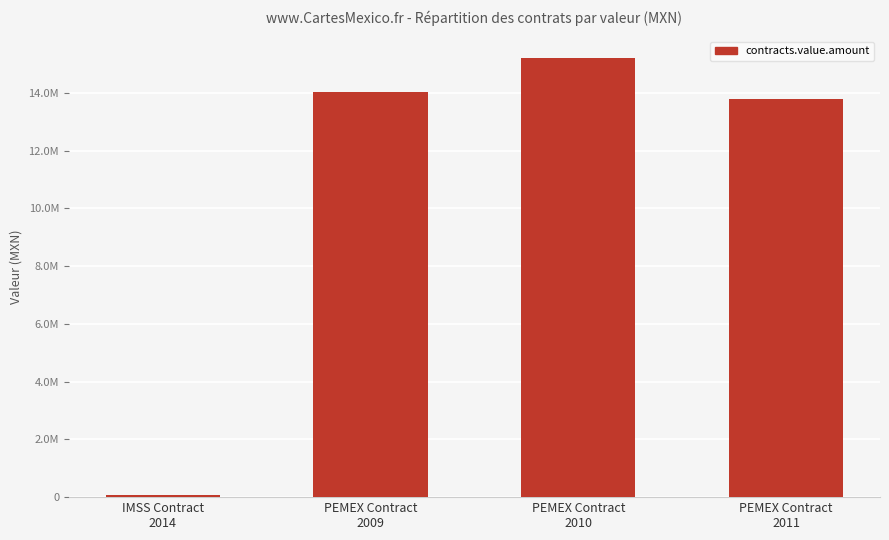

Where is the data nearest to the value 7625462?

PEMEX Contract
2011